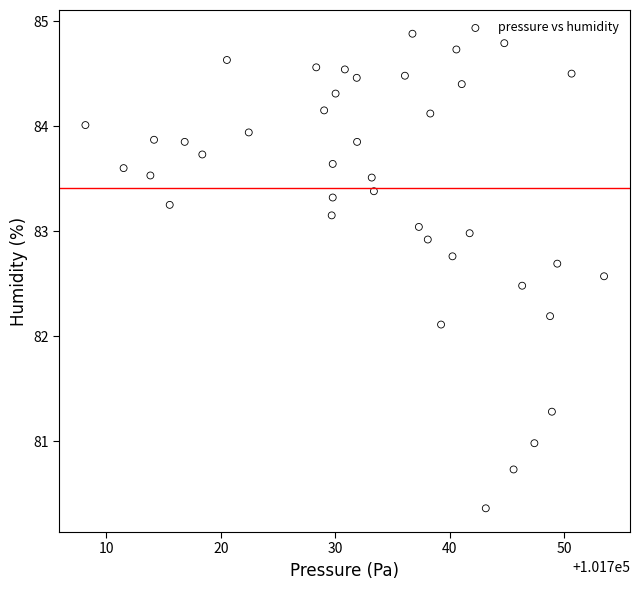

What Y value in the scatter plot is closest to 82?

82.1